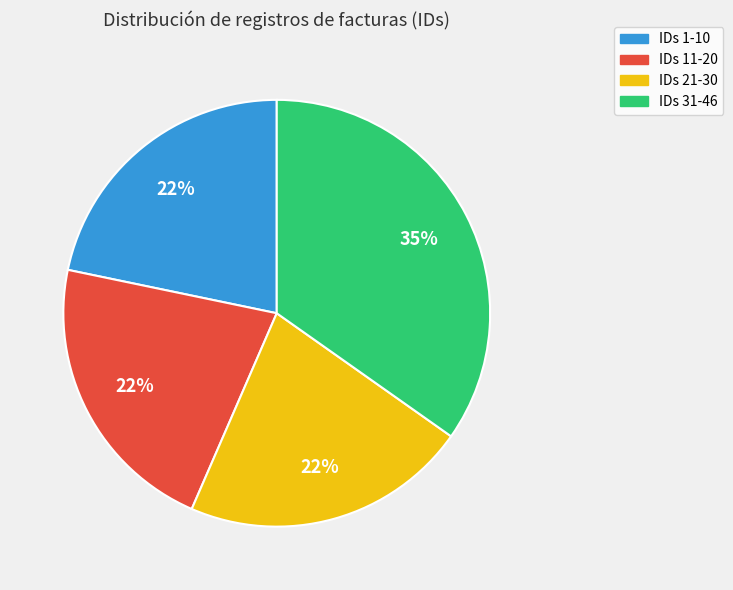

Do IDs 31-46 and IDs 1-10 together represent more than half of the pie?

Yes